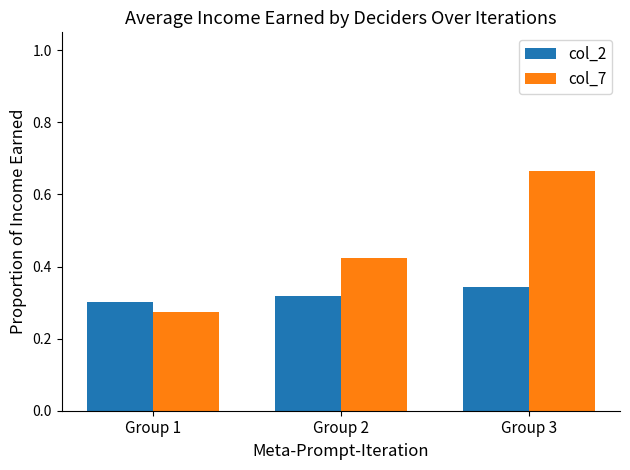

At which category is the sum across all series the highest?

Group 3